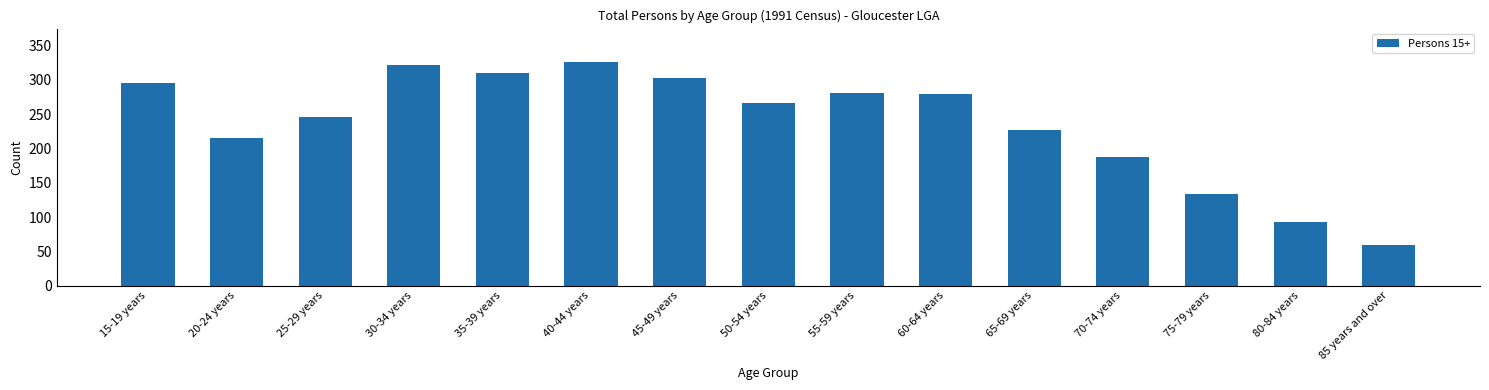

What is the minimum value shown in the chart?

59